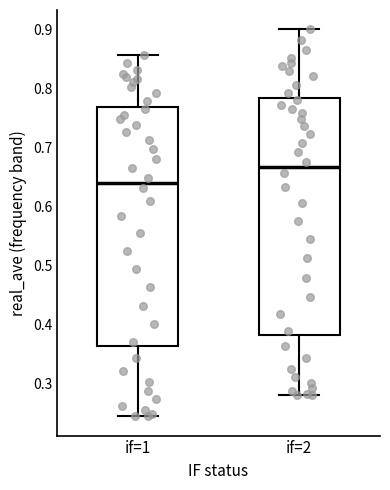

Reading left to right, read every box against the y-axis: the position of its median line, the range the box covers, and the ends of its whiskers. The values are not printed on the chart, so give them approximately, as read against the axis.

if=1: median 0.64, box 0.36 to 0.77, whiskers 0.24 to 0.86
if=2: median 0.67, box 0.38 to 0.78, whiskers 0.28 to 0.90